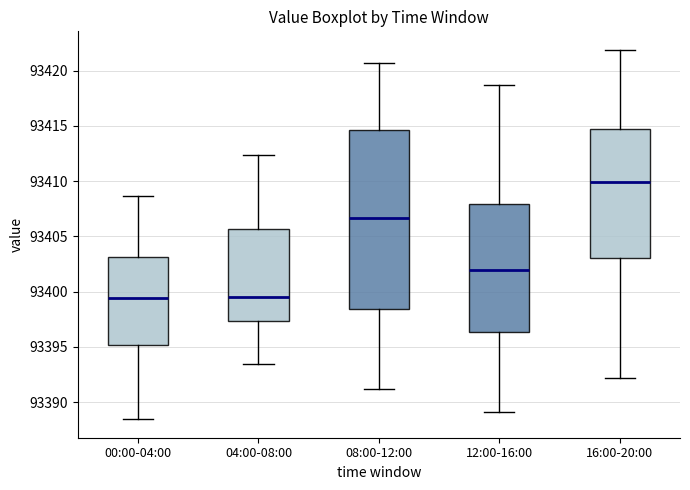

Reading left to right, read every box against the y-axis: the position of its median line, the range the box covers, and the ends of its whiskers. The values are not printed on the chart, so give them approximately, as read against the axis.

00:00-04:00: median 93399.5, box 93395.0 to 93403.0, whiskers 93388.5 to 93408.5
04:00-08:00: median 93399.5, box 93397.5 to 93405.5, whiskers 93393.5 to 93412.5
08:00-12:00: median 93406.5, box 93398.5 to 93414.5, whiskers 93391.0 to 93420.5
12:00-16:00: median 93402.0, box 93396.5 to 93408.0, whiskers 93389.0 to 93418.5
16:00-20:00: median 93410.0, box 93403.0 to 93414.5, whiskers 93392.0 to 93422.0